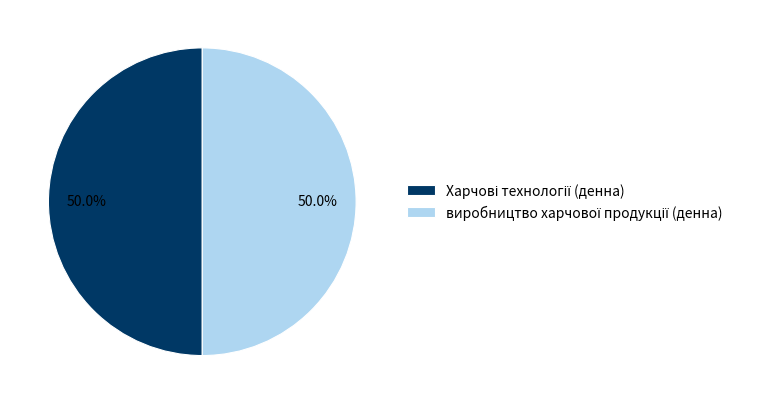

How many segments does this pie chart have?

2